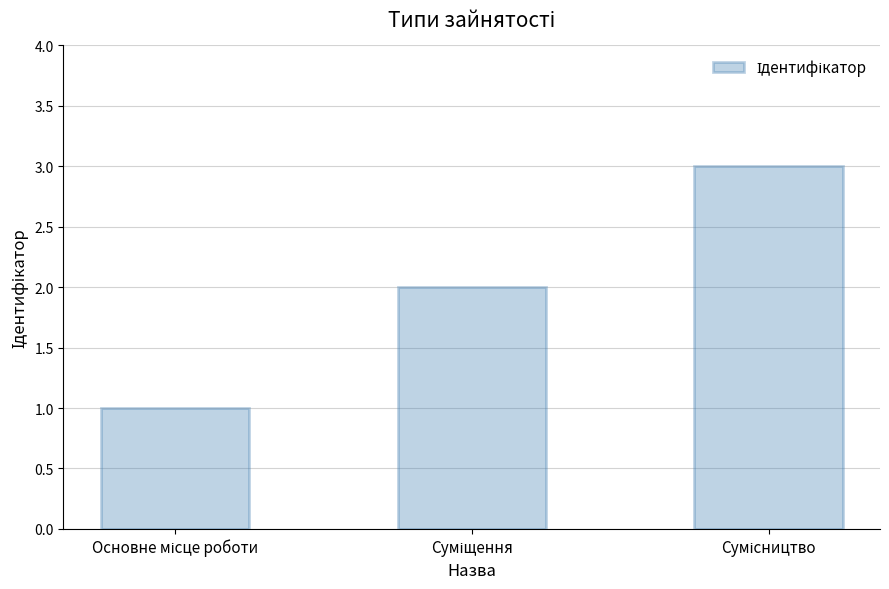

What is the maximum value shown in the chart?

3